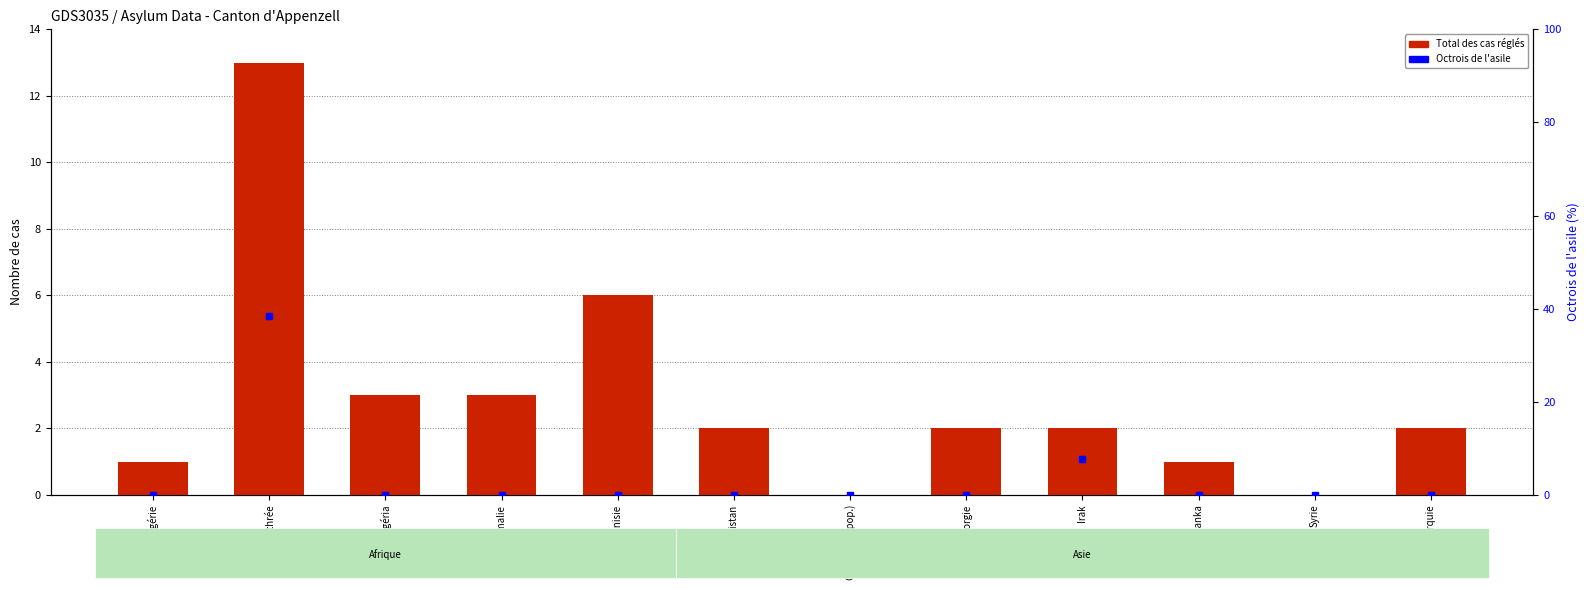

Is the value of Total des cas réglés at Erythrée greater than the value of Octrois de l'asile at Irak?

Yes